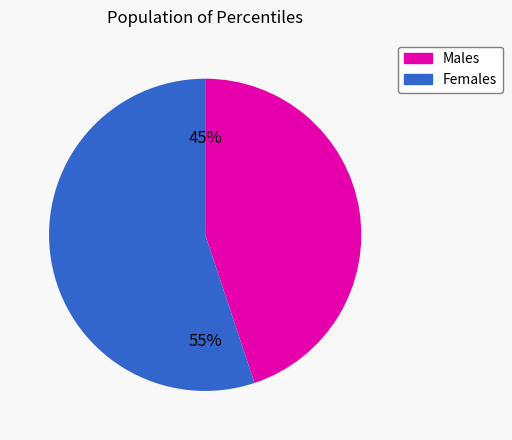

Is there a majority slice in this chart?

Yes